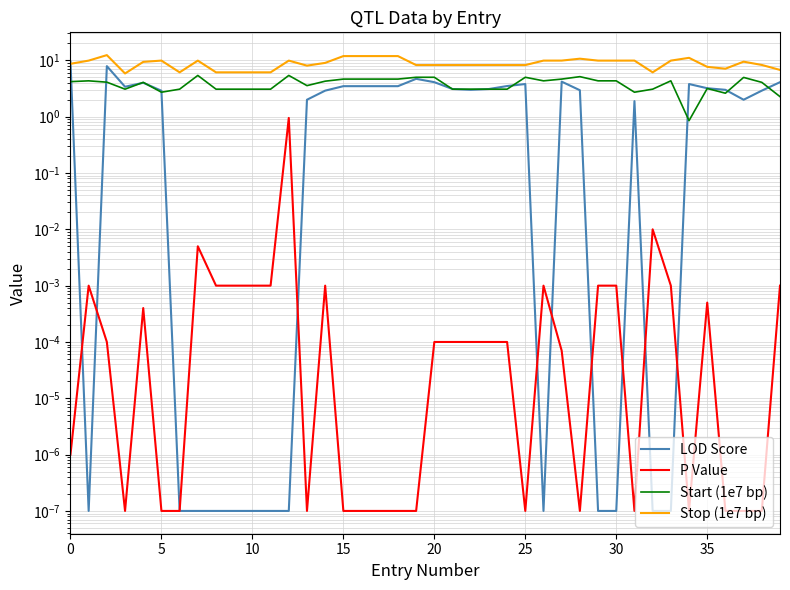

Rank the series at 14 from highest to lowest value.

Stop (1e7 bp), Start (1e7 bp), LOD Score, P Value